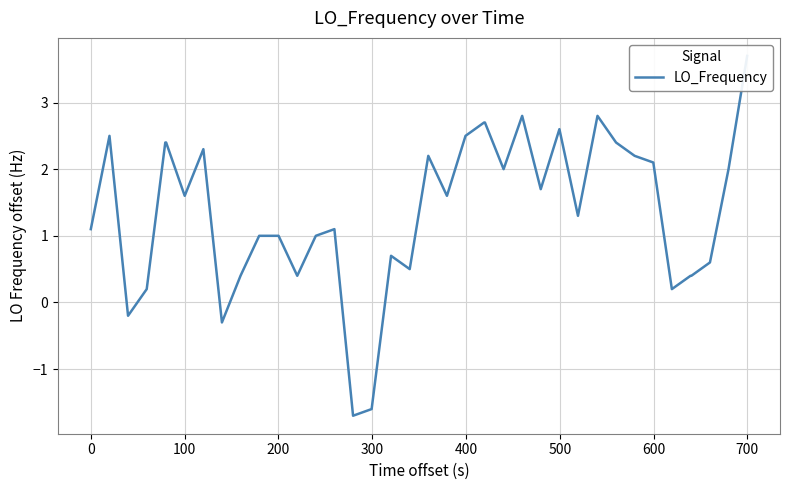

What is the sum of all values?

54.7